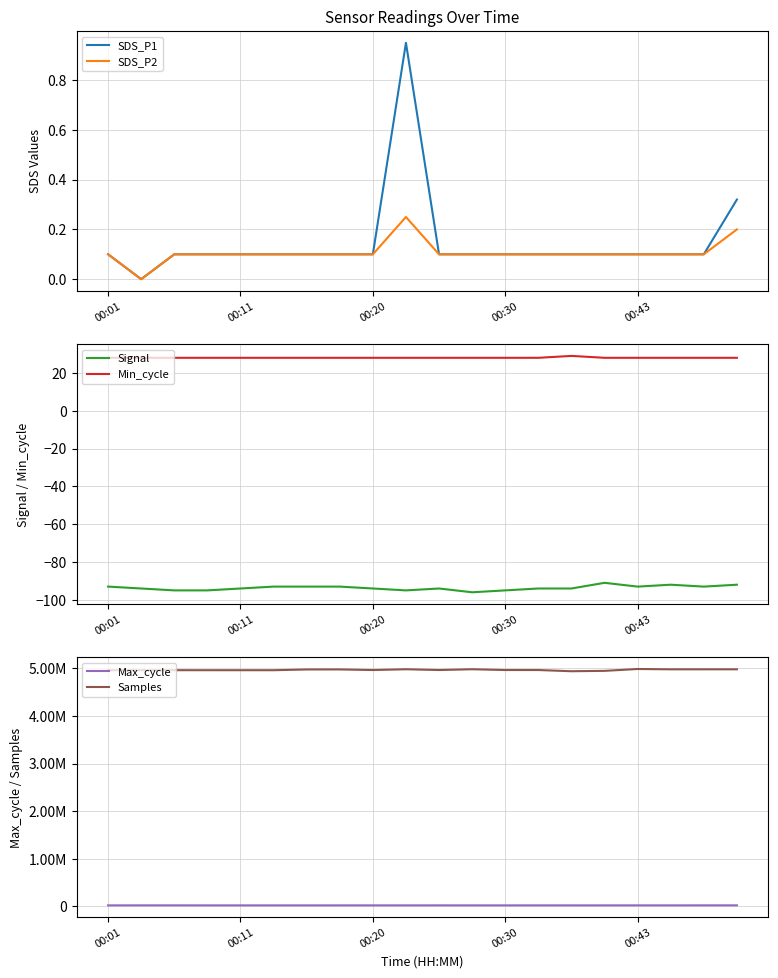

List the series in order of their peak value, highest first.

Samples, Max_cycle, Min_cycle, SDS_P1, SDS_P2, Signal